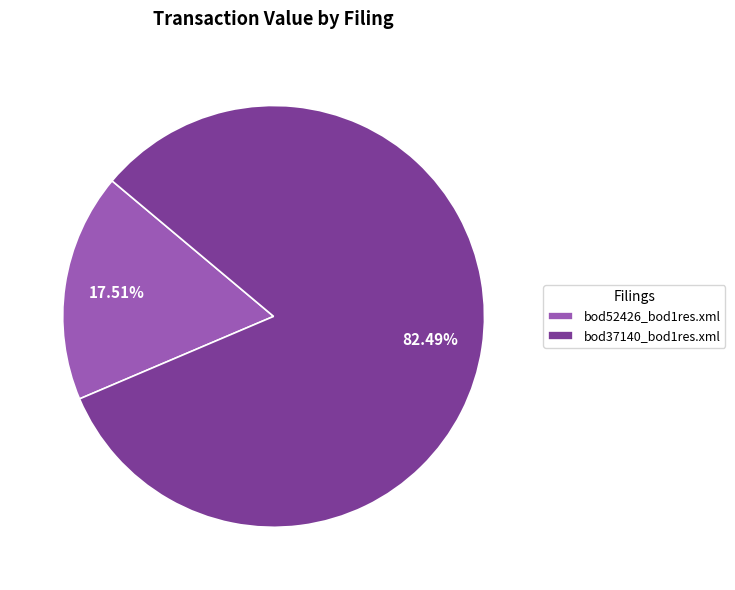

What is the ratio of the value at bod37140_bod1res.xml to the value at bod52426_bod1res.xml?

4.7